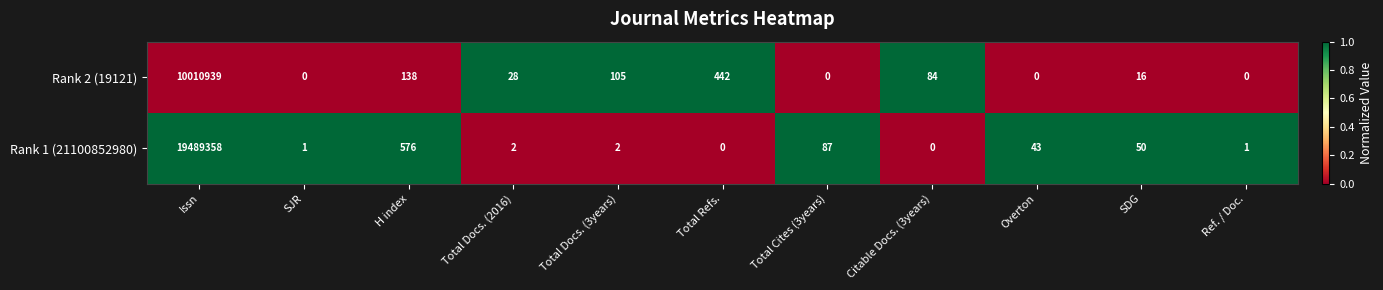

What is the difference between the Rank 1 (21100852980) values at Citable Docs. (3years) and Issn?

19489358